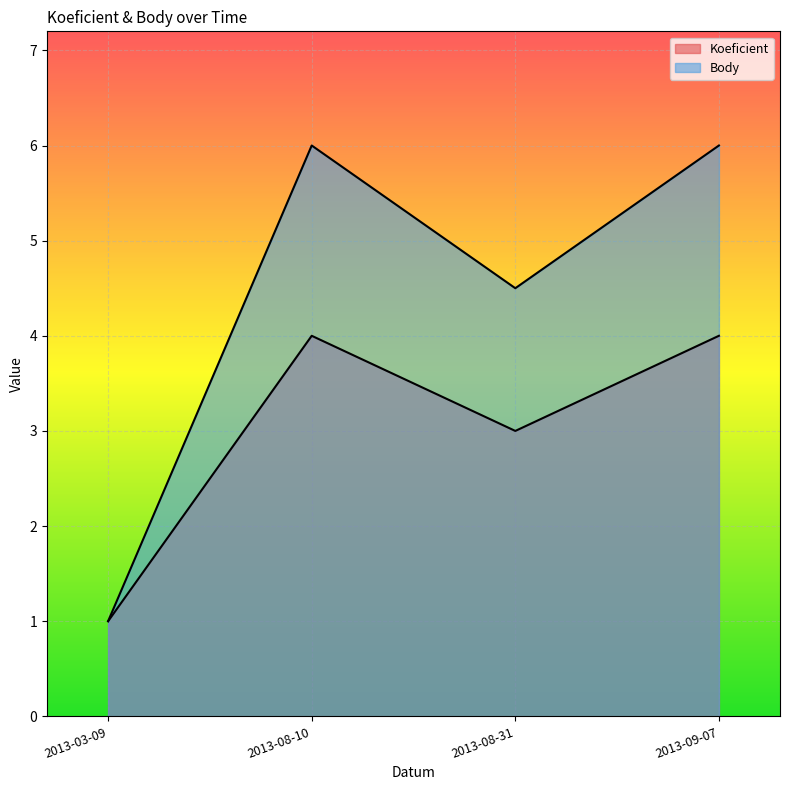

What is the difference between the maximum and second lowest values in the Koeficient series?

1.0